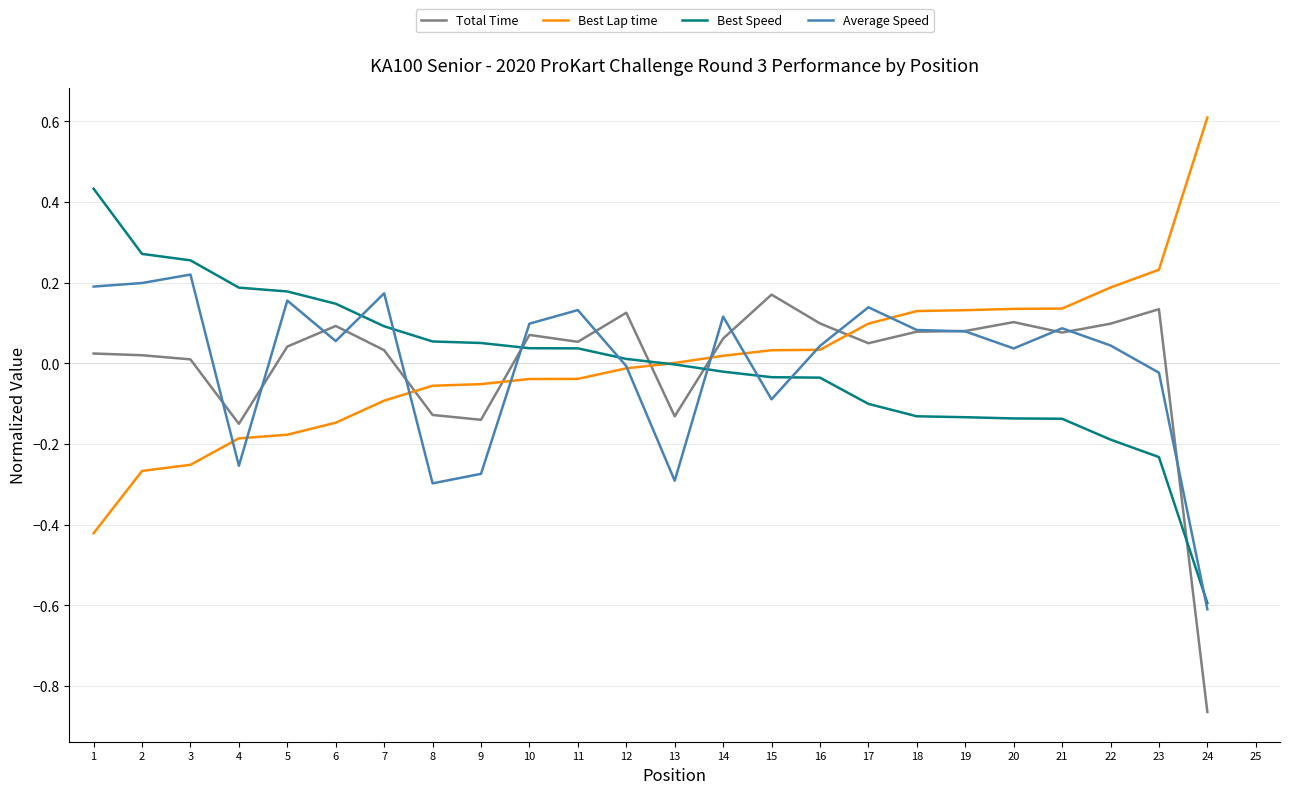

At which category is the sum across all series the highest?

3